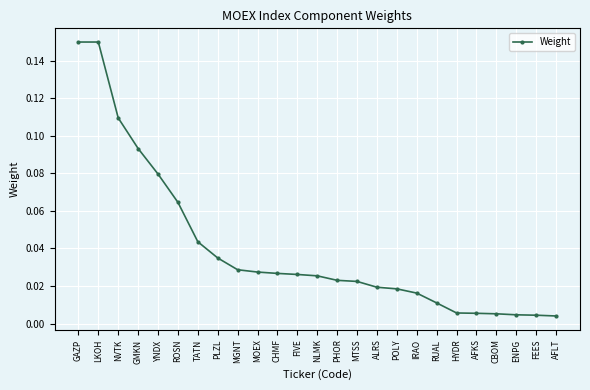

What is the label of the 20th point from the right?

ROSN